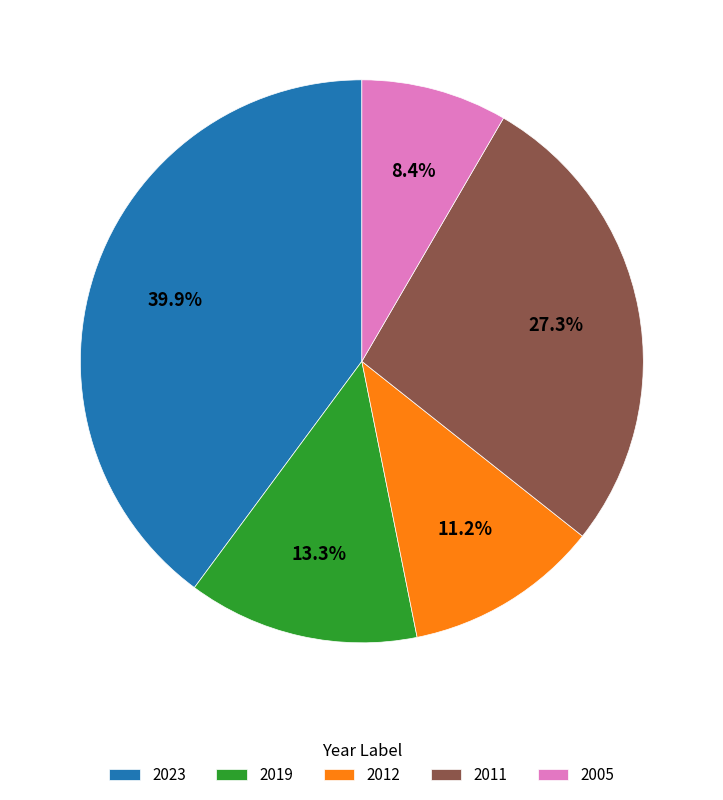

How much of the chart is everything except 2005?

91.6%